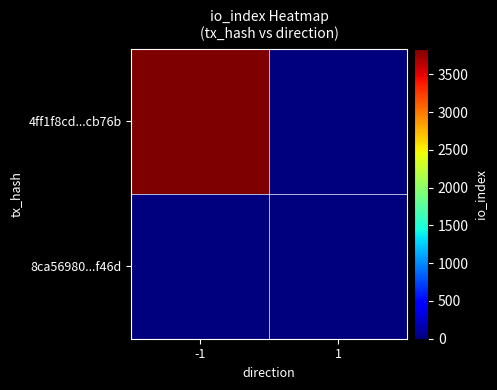

Which series changed the most between -1 and 1?

4ff1f8cd...cb76b